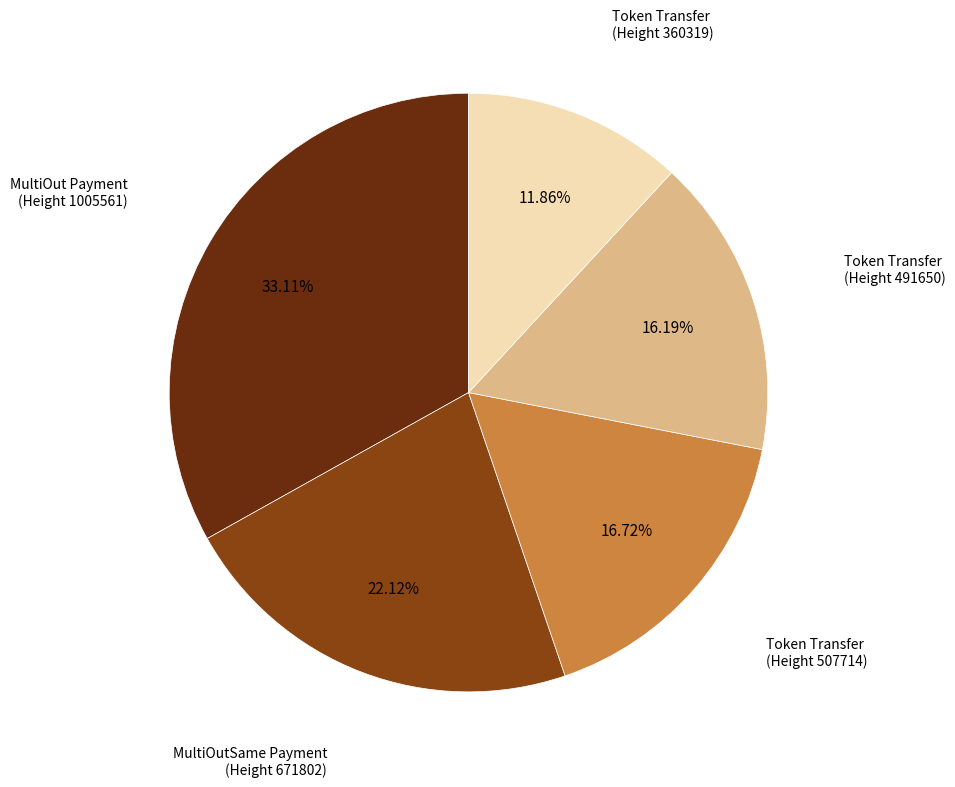

Does any single category account for the majority?

No